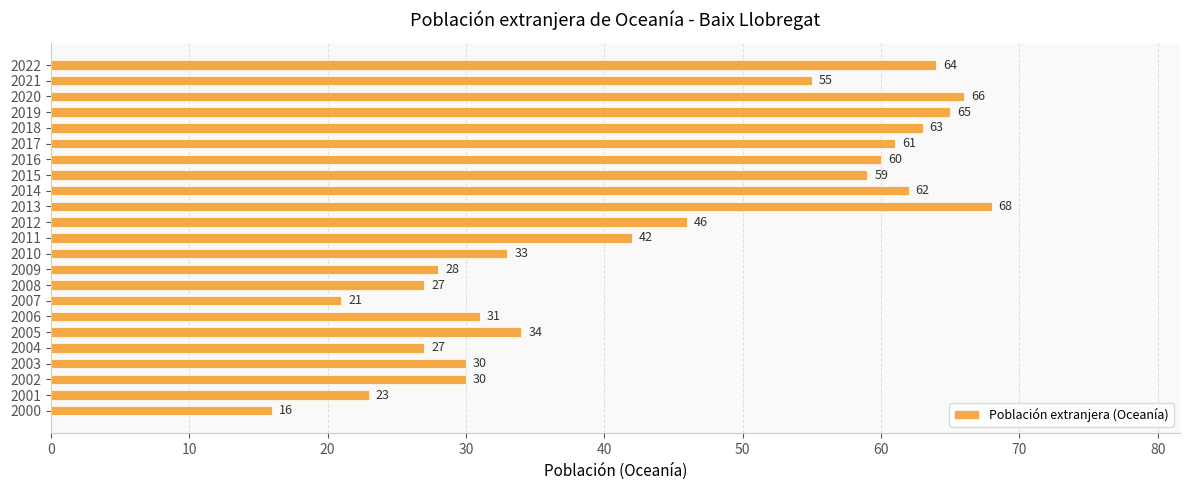

Reading top to bottom, extract all data points from this chart.

2022=64	2021=55	2020=66	2019=65	2018=63	2017=61	2016=60	2015=59	2014=62	2013=68	2012=46	2011=42	2010=33	2009=28	2008=27	2007=21	2006=31	2005=34	2004=27	2003=30	2002=30	2001=23	2000=16